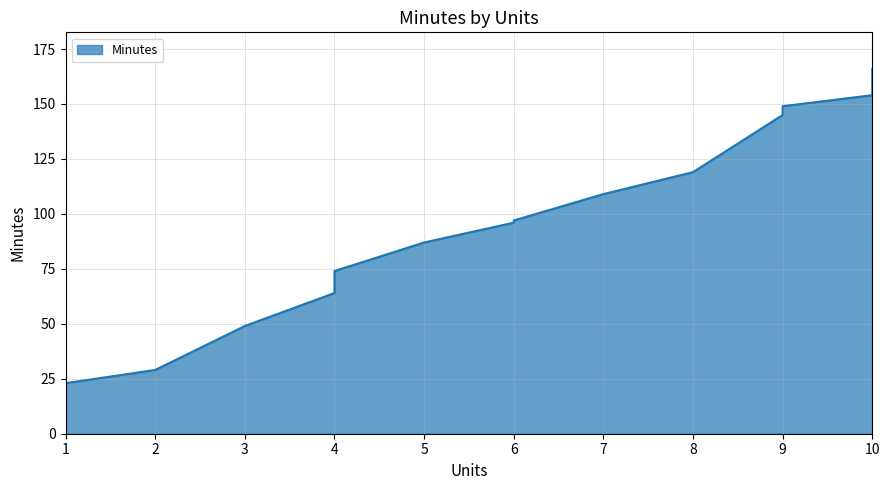

How many values are below 97?

7